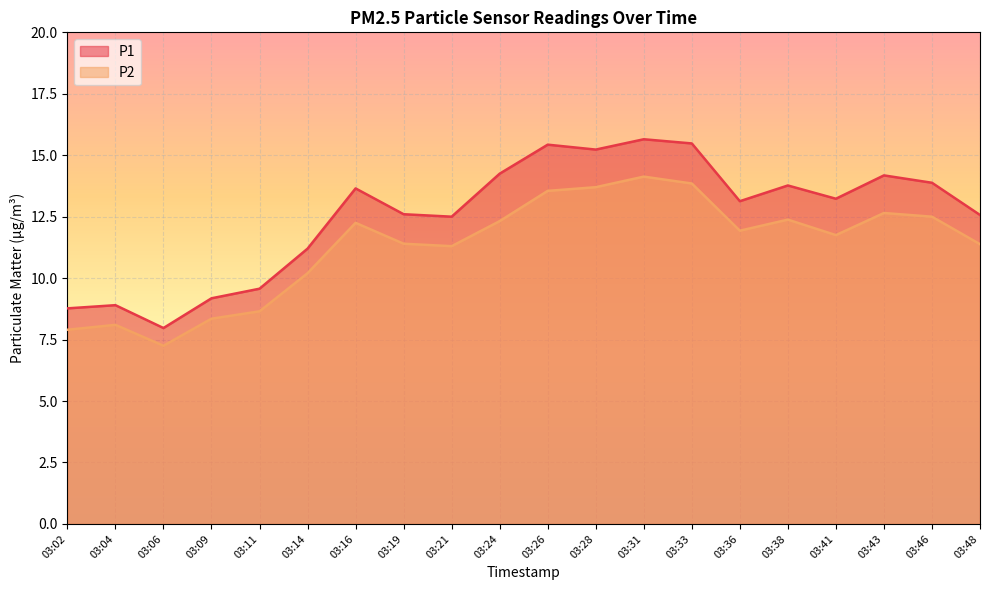

At which label does P1 reach its minimum?

03:06